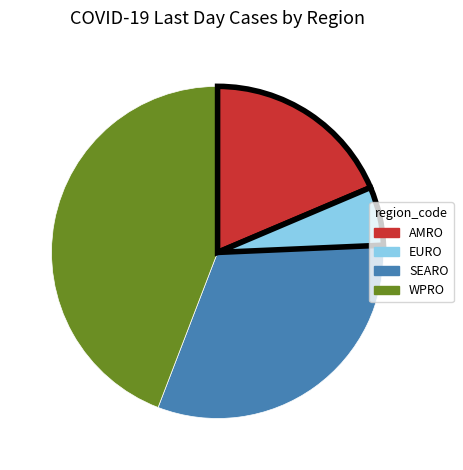

True or false: WPRO accounts for 44% of the total.

True